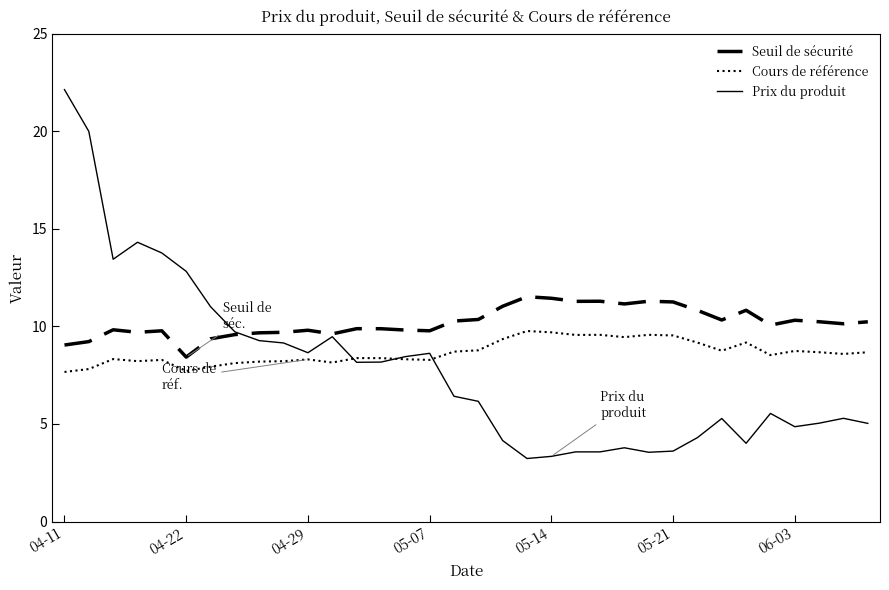

True or false: Seuil de sécurité and Cours de référence cross at least once.

False